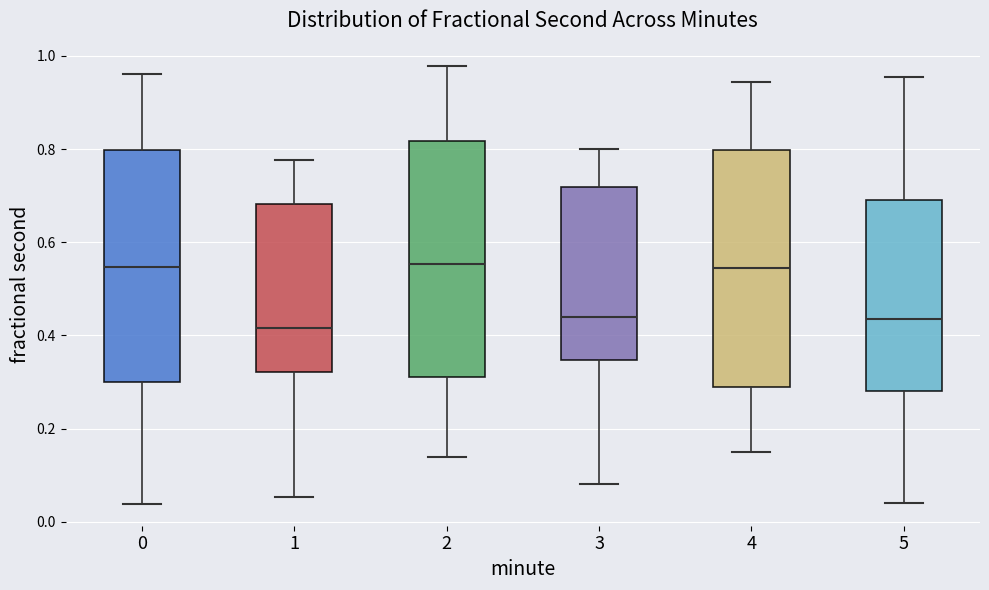

Reading left to right, read every box against the y-axis: the position of its median line, the range the box covers, and the ends of its whiskers. The values are not printed on the chart, so give them approximately, as read against the axis.

0: median 0.54, box 0.30 to 0.80, whiskers 0.04 to 0.96
1: median 0.42, box 0.32 to 0.68, whiskers 0.06 to 0.78
2: median 0.56, box 0.30 to 0.82, whiskers 0.14 to 0.98
3: median 0.44, box 0.34 to 0.72, whiskers 0.08 to 0.80
4: median 0.54, box 0.30 to 0.80, whiskers 0.16 to 0.94
5: median 0.44, box 0.28 to 0.70, whiskers 0.04 to 0.96